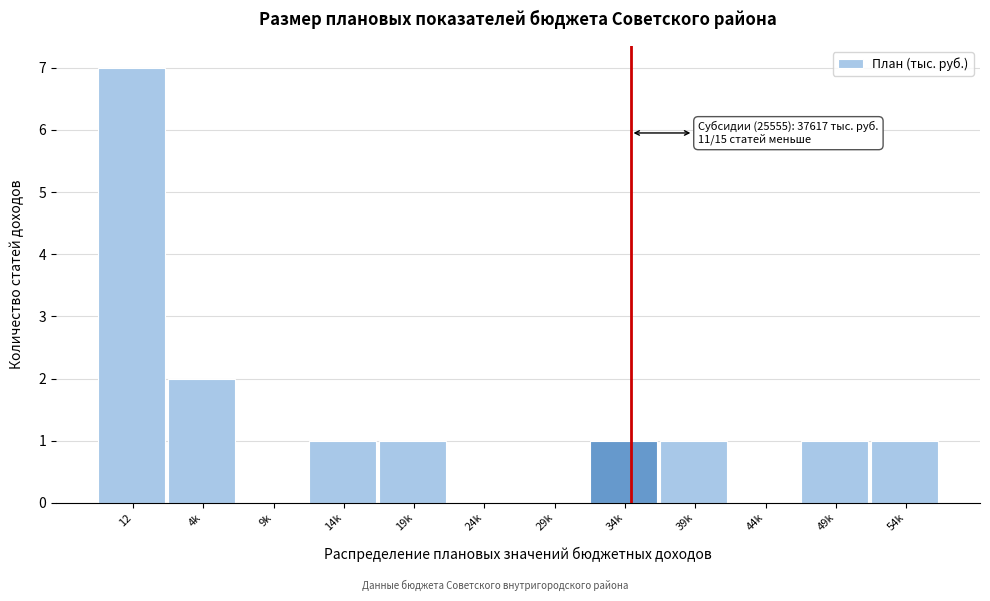

Reading left to right, transcribe all the data shown in this chart.

12=7	4k=2	9k=0	14k=1	19k=1	24k=0	29k=0	34k=1	39k=1	44k=0	49k=1	54k=1